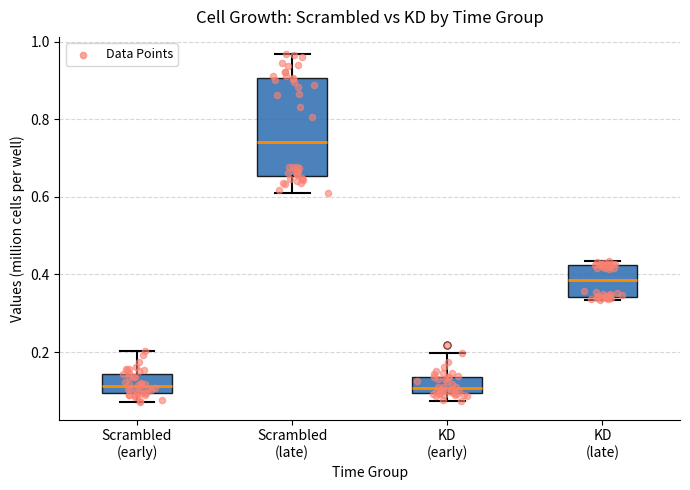

Reading left to right, read every box against the y-axis: the position of its median line, the range the box covers, and the ends of its whiskers. The values are not printed on the chart, so give them approximately, as read against the axis.

Scrambled (early): median 0.12, box 0.10 to 0.14, whiskers 0.08 to 0.20
Scrambled (late): median 0.74, box 0.66 to 0.90, whiskers 0.60 to 0.96
KD (early): median 0.10 (just above the box's lower edge), box 0.10 to 0.14, whiskers 0.08 to 0.20
KD (late): median 0.38, box 0.34 to 0.42, whiskers 0.34 (just below the box's lower edge) to 0.44